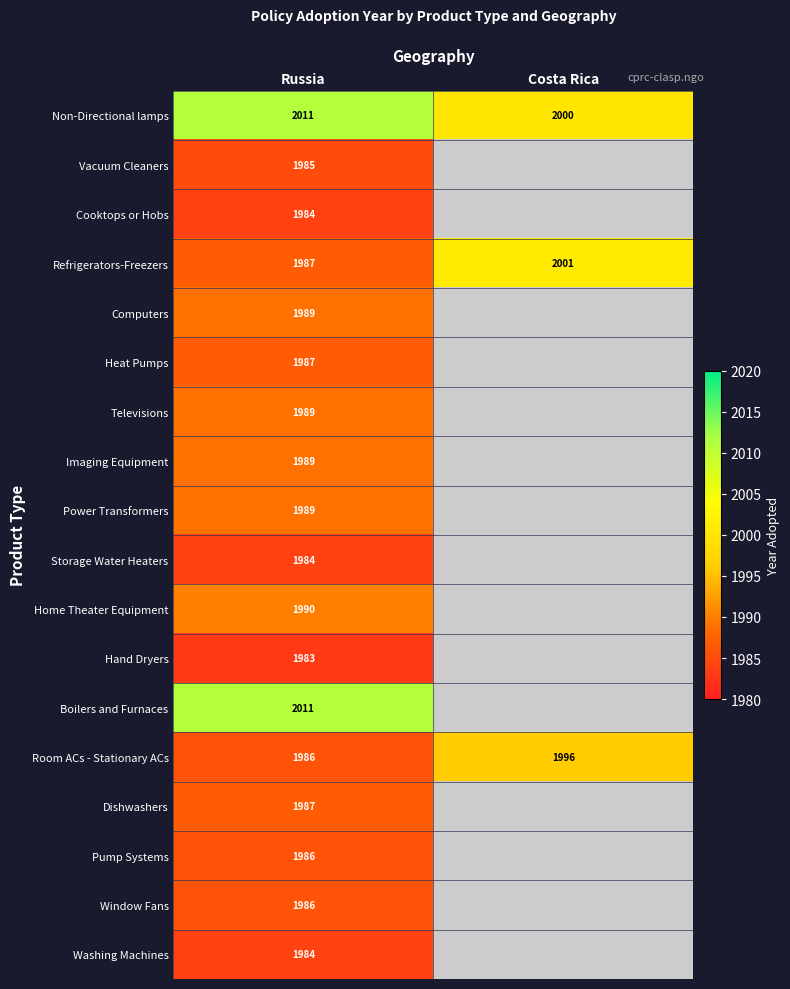

The value of Dishwashers at Russia is 1987. True or false?

True